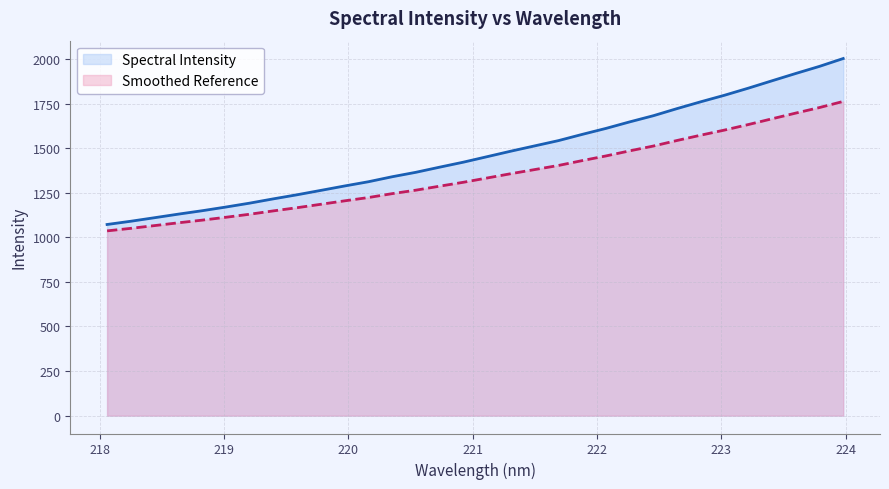

What is the maximum value shown in the chart?

2002.8